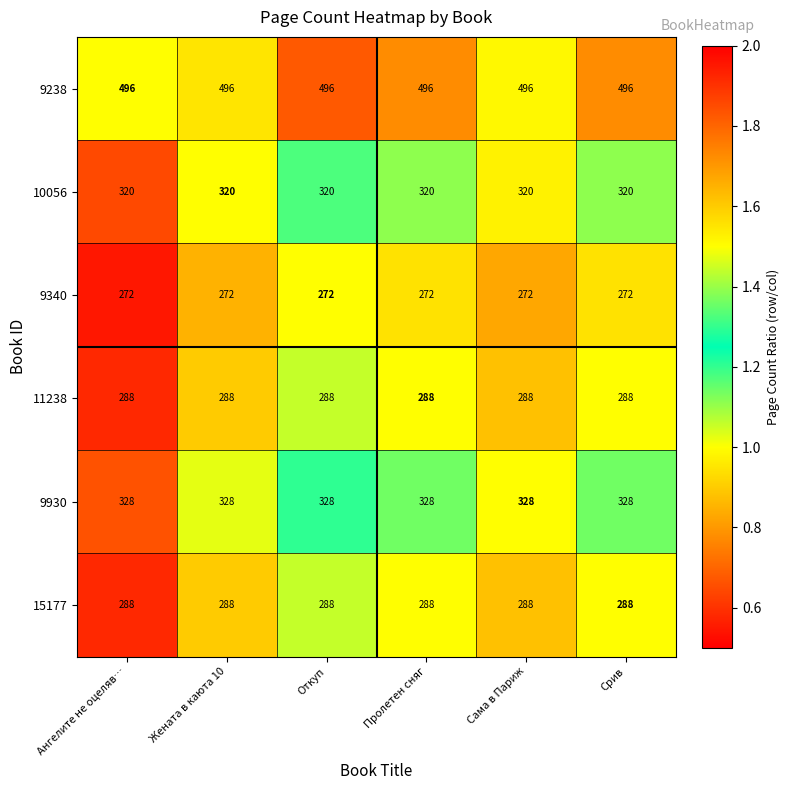

What is the sum of the 11238 values at Сама в Париж and Жената в каюта 10?

576